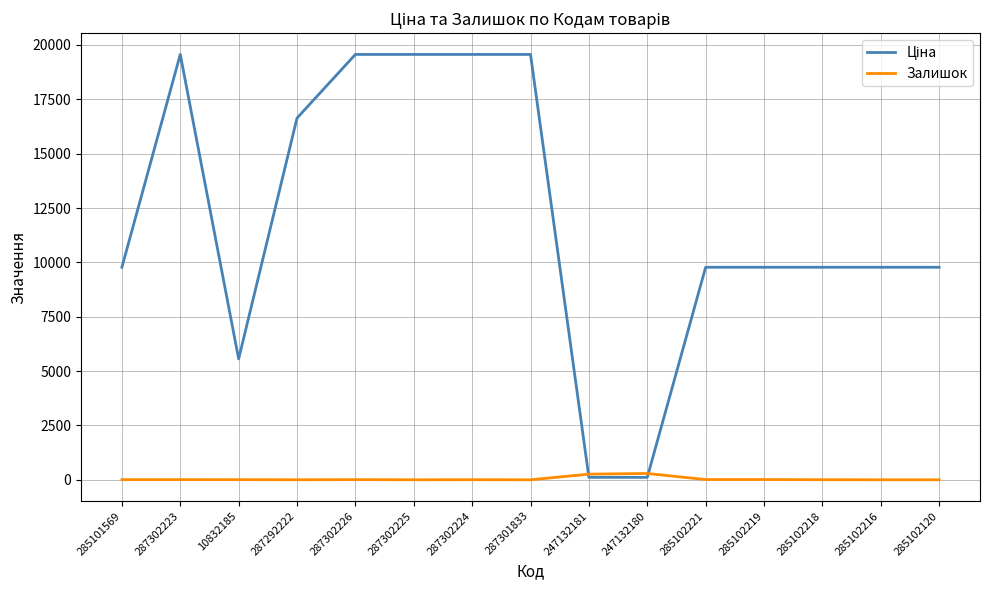

What position from the right is 287302225?

10